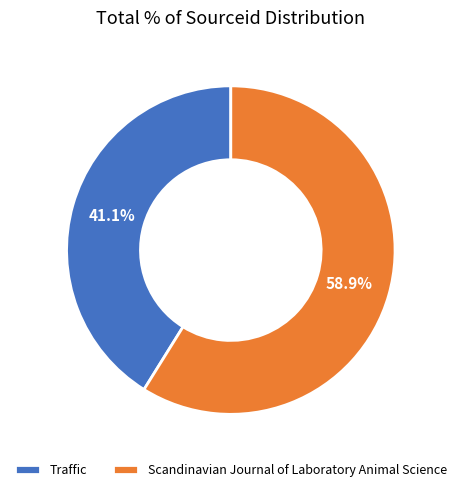

Which category has the smallest portion of the pie?

Traffic